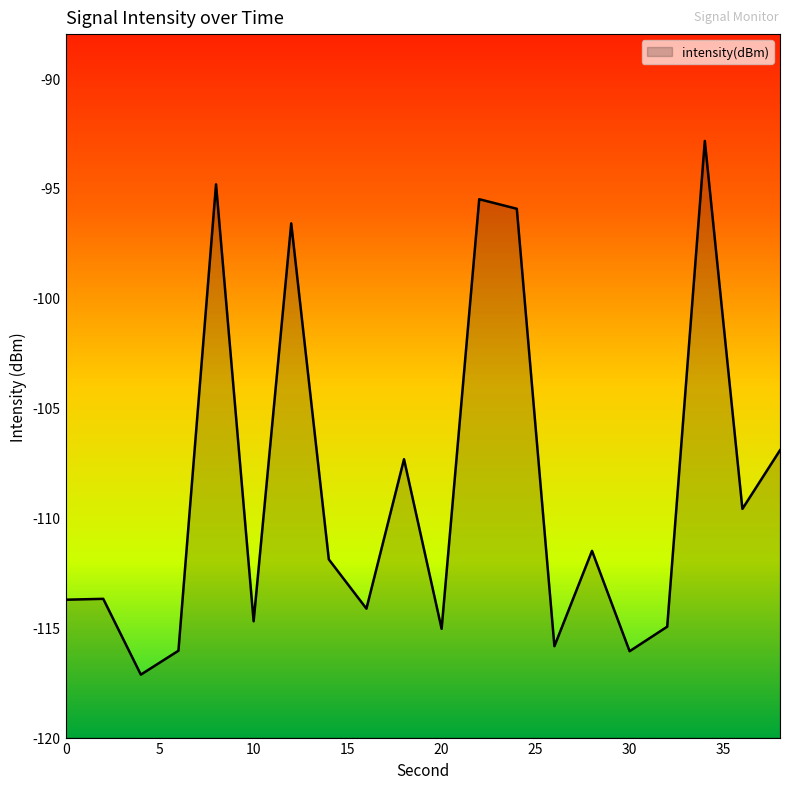

Does the chart display data point markers on the line(s)?

No